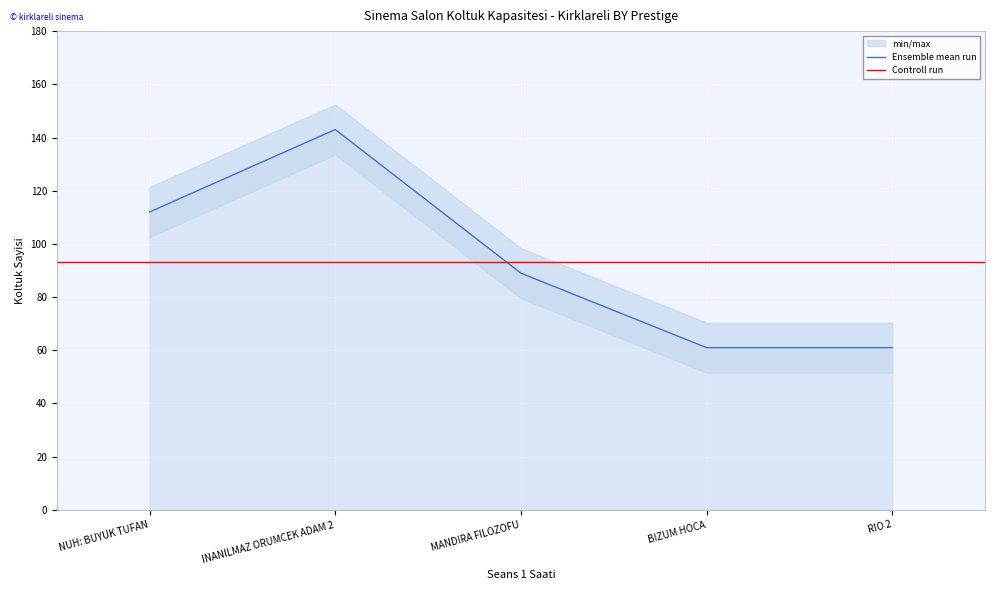

Reading left to right, list all the values displayed in this chart.

112	143	89	61	61